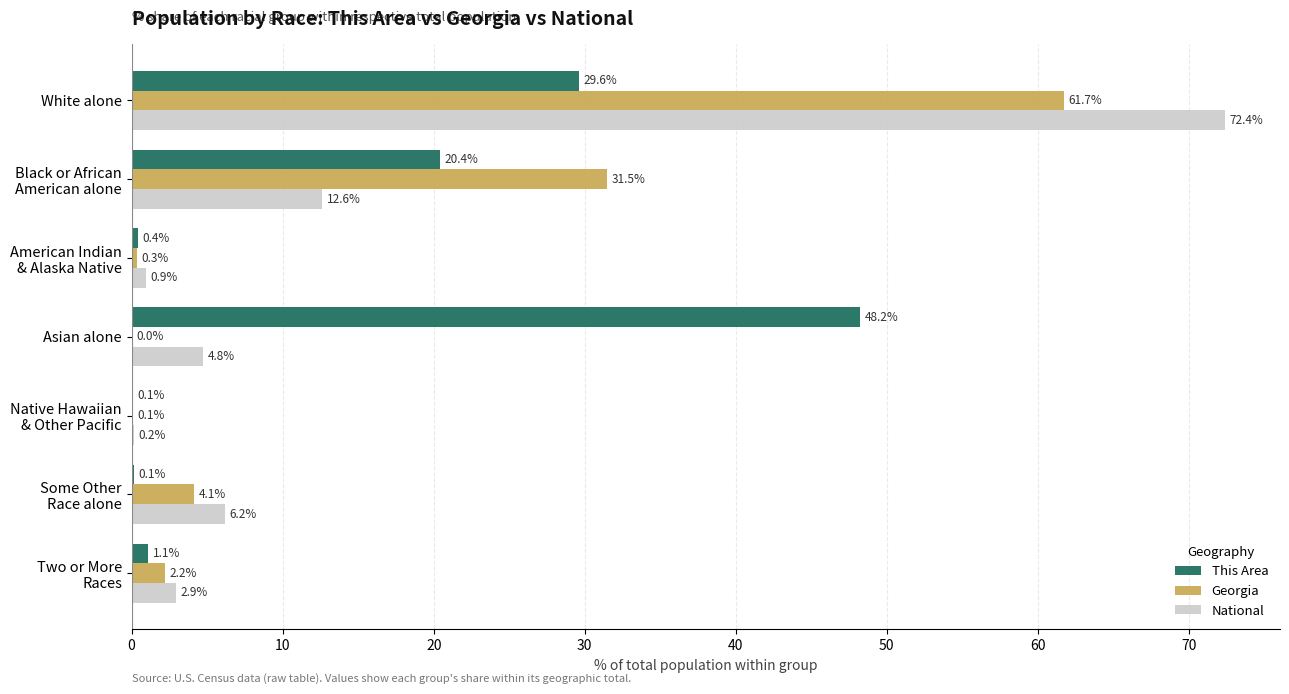

The value of This Area at White alone is 16.2. True or false?

False